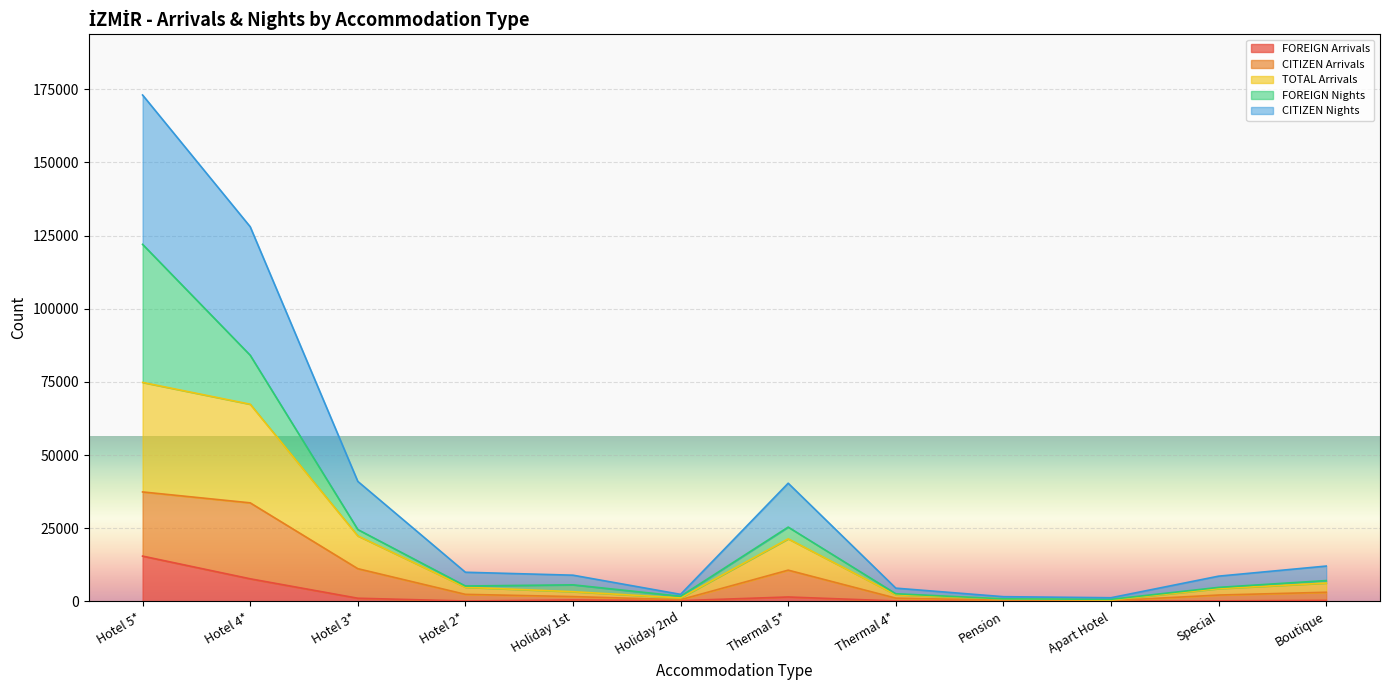

What is the highest value of the FOREIGN Arrivals series?

15496